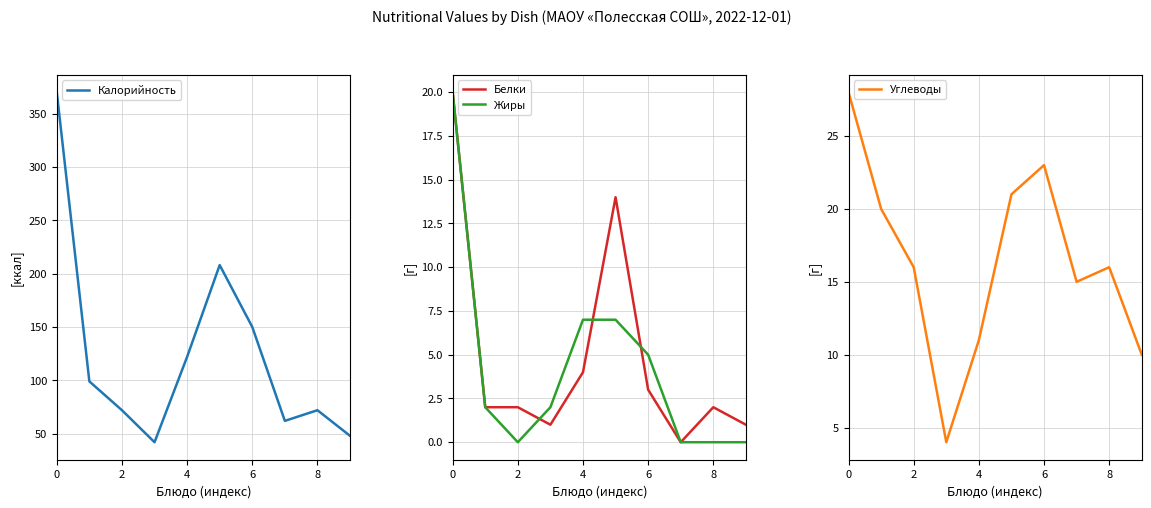

Which category has the lowest value across all series?

7